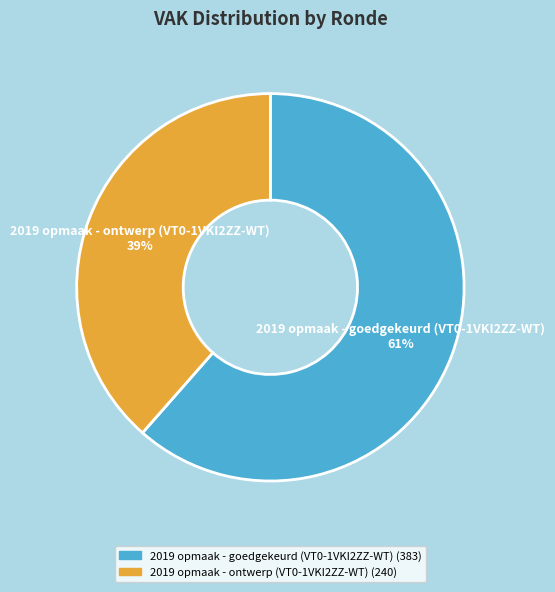

Which has a higher value, 2019 opmaak - ontwerp (VT0-1VKI2ZZ-WT) or 2019 opmaak - goedgekeurd (VT0-1VKI2ZZ-WT)?

2019 opmaak - goedgekeurd (VT0-1VKI2ZZ-WT)